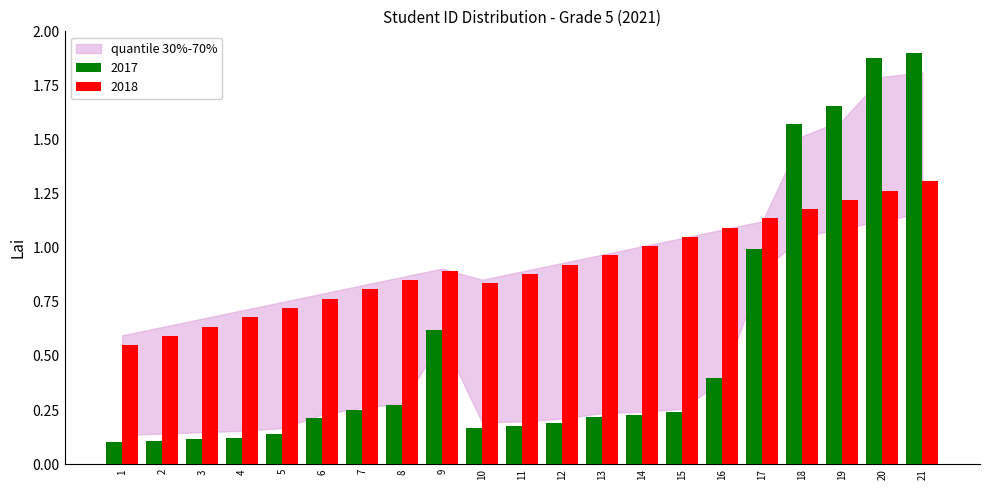

The 2017 series shows 0.1 at 11. True or false?

False